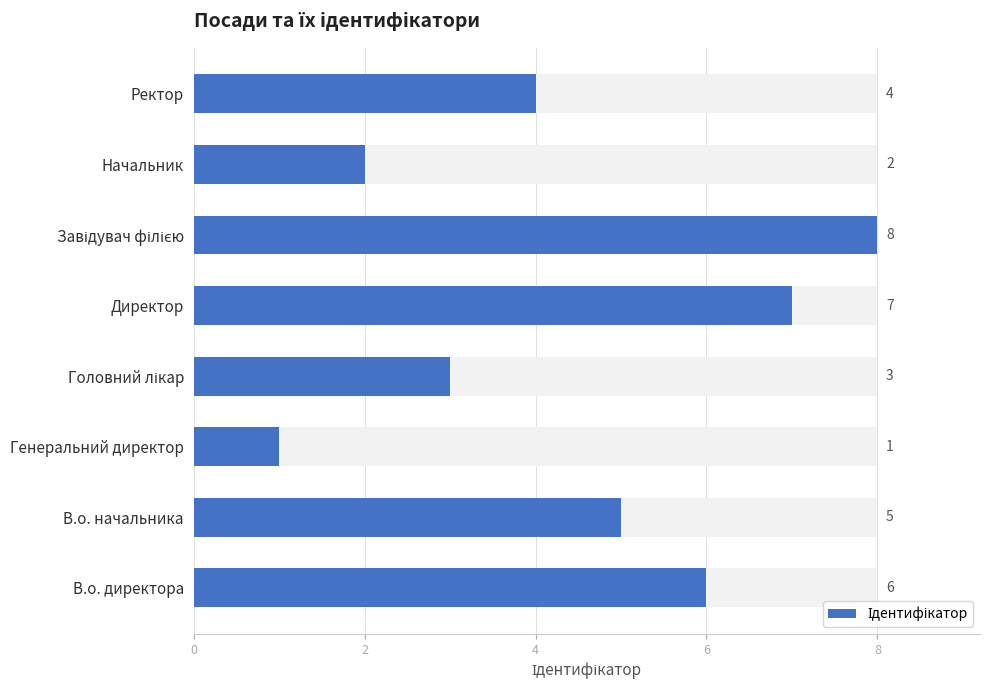

What is the smallest value displayed?

1